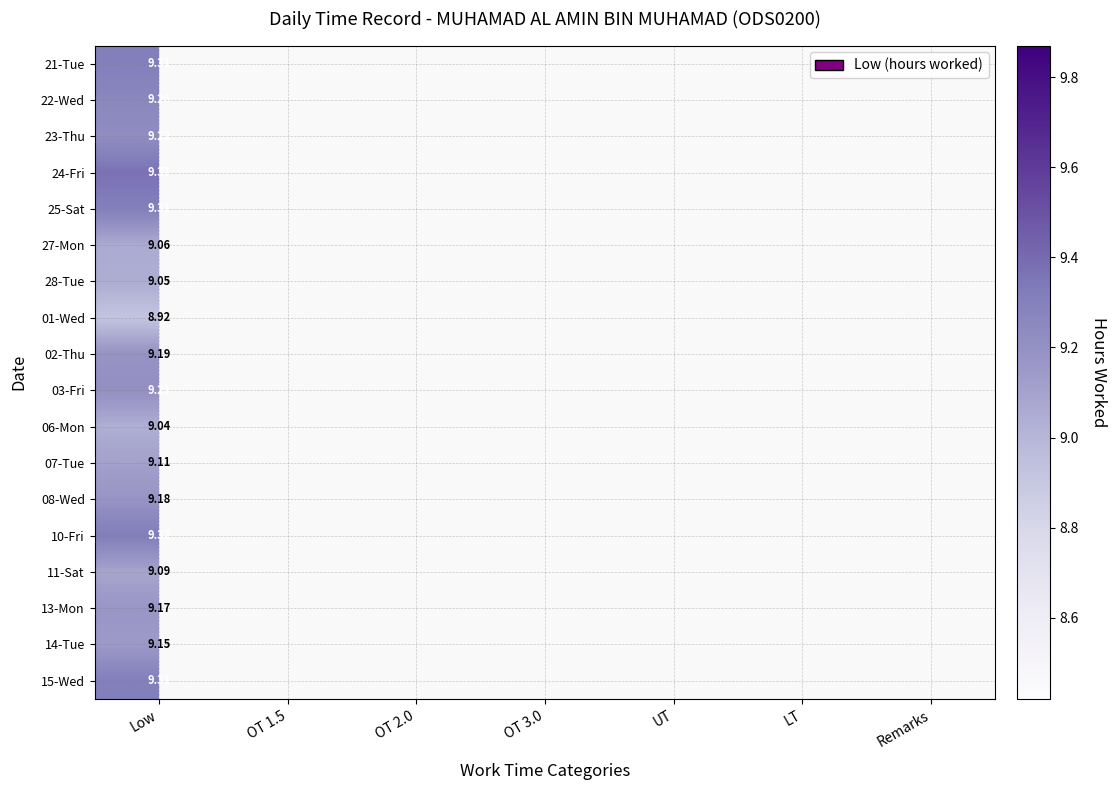

The value of 15-Wed at Low is 9.3. True or false?

True